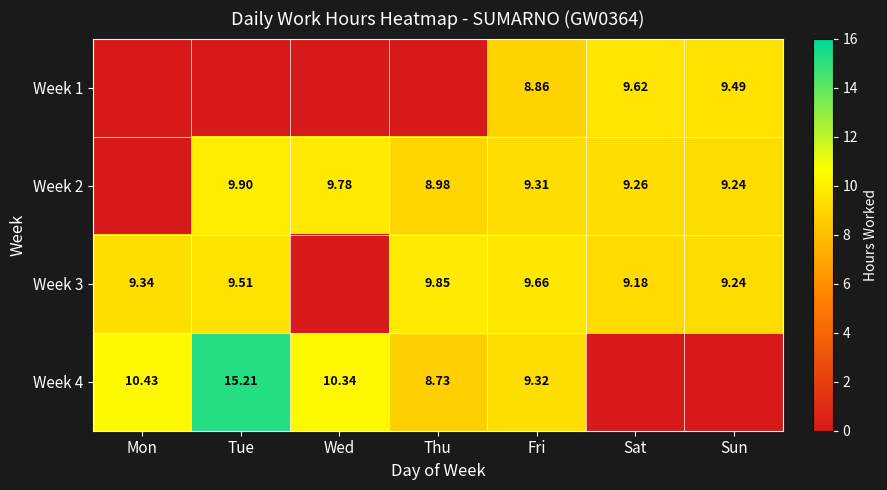

What is the highest value of the Week 1 series?

9.6